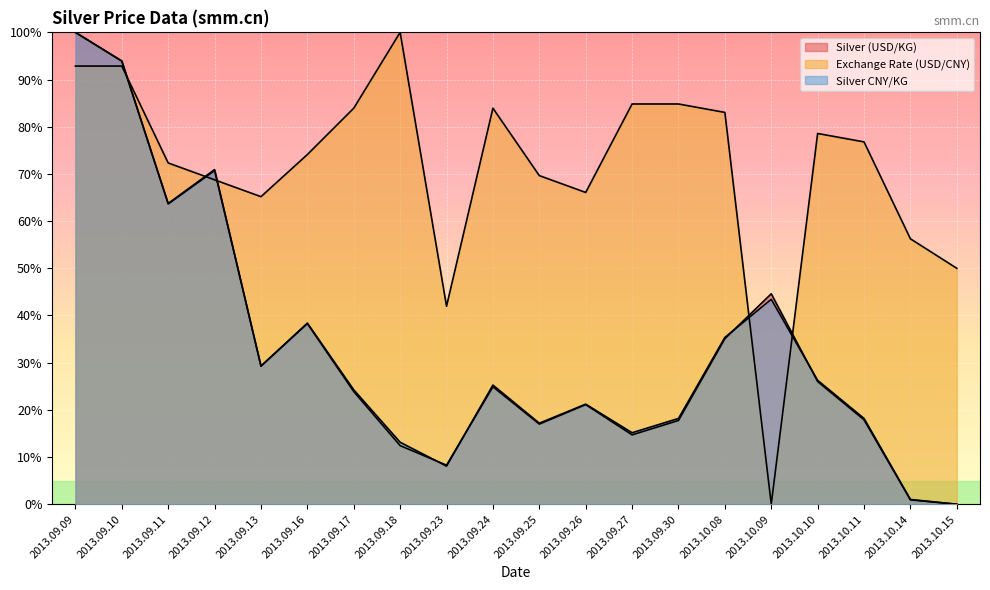

What is the difference between the maximum and minimum values in the Silver CNY/KG series?

100.0